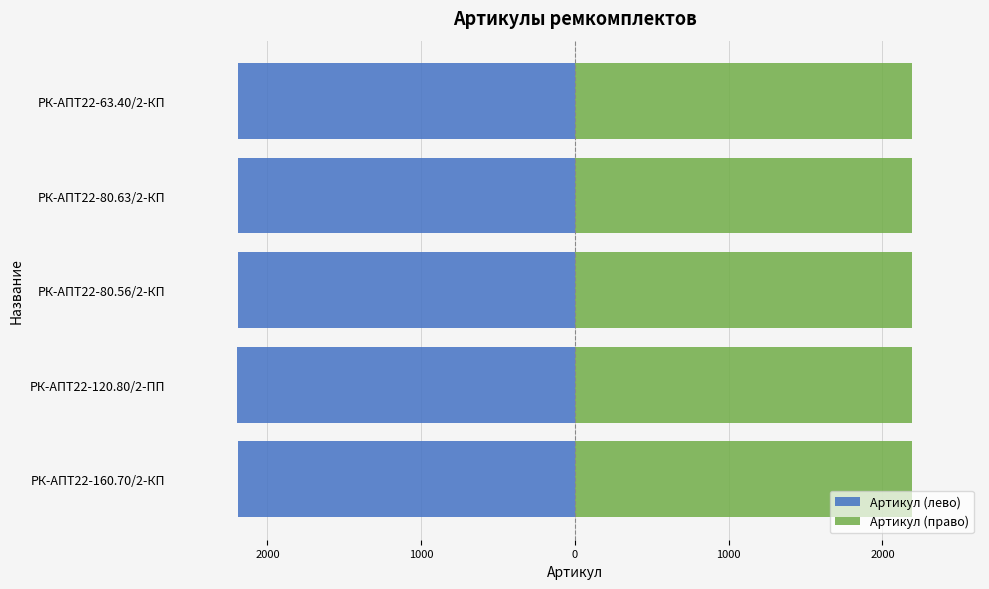

Reading left to right, what are all the values shown in this chart?

Артикул (лево): -2195.0	-2195.5	-2194.0	-2194.5	-2193.5
Артикул (право): 2195.0	2195.5	2194.0	2194.5	2193.5